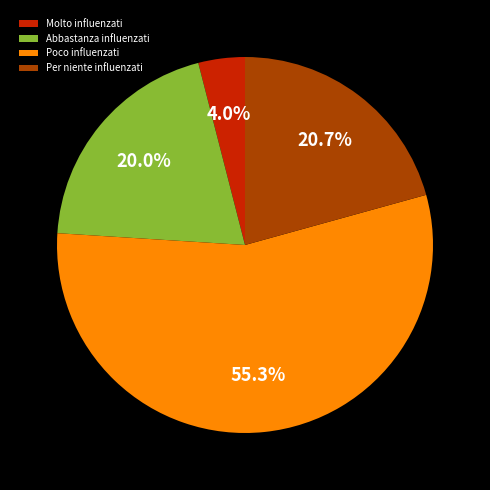

Which slice represents more than half of the pie?

Poco influenzati